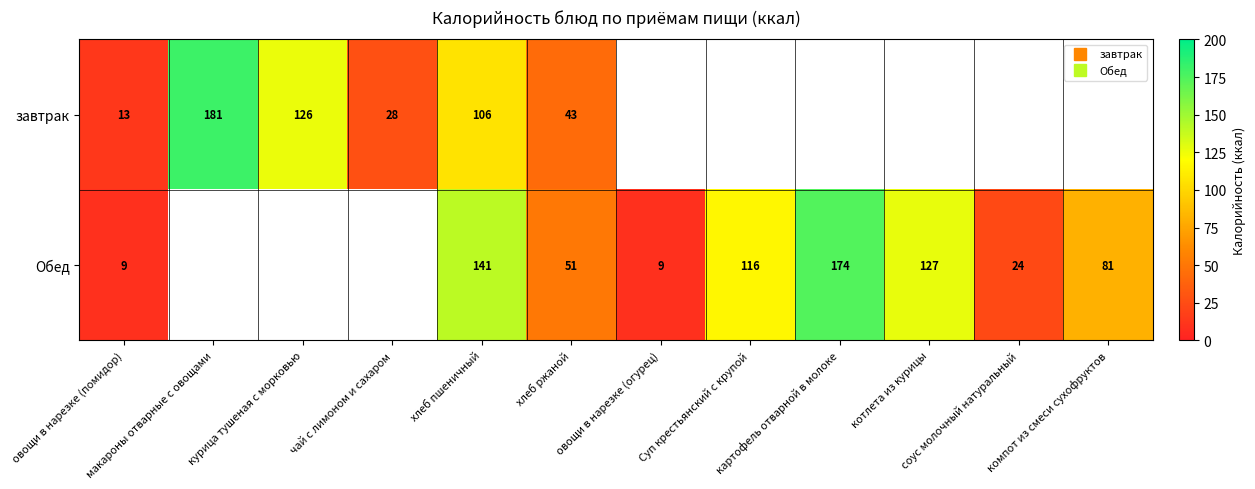

At which label is Обед closest to 91?

компот из смеси сухофруктов